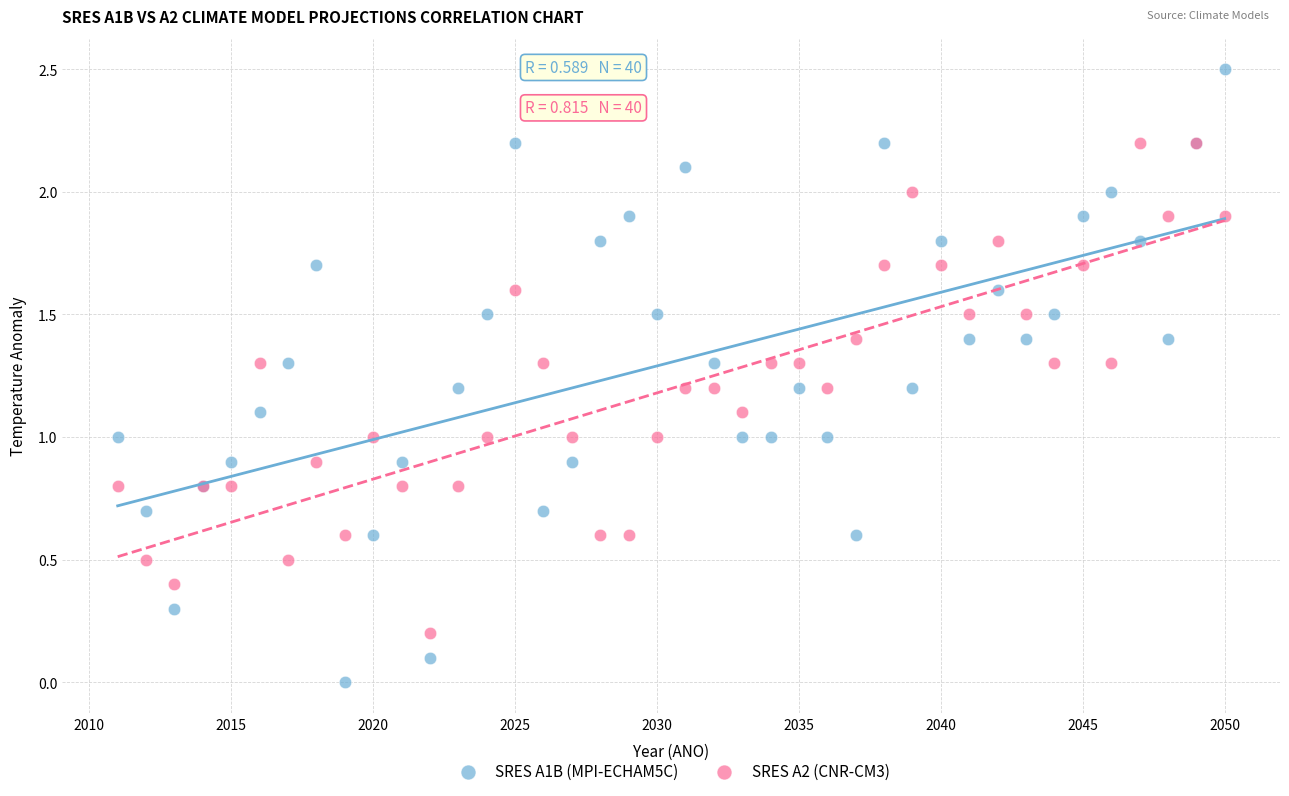

What are all the series names shown in the legend?

SRES A1B (MPI-ECHAM5C), SRES A2 (CNR-CM3)